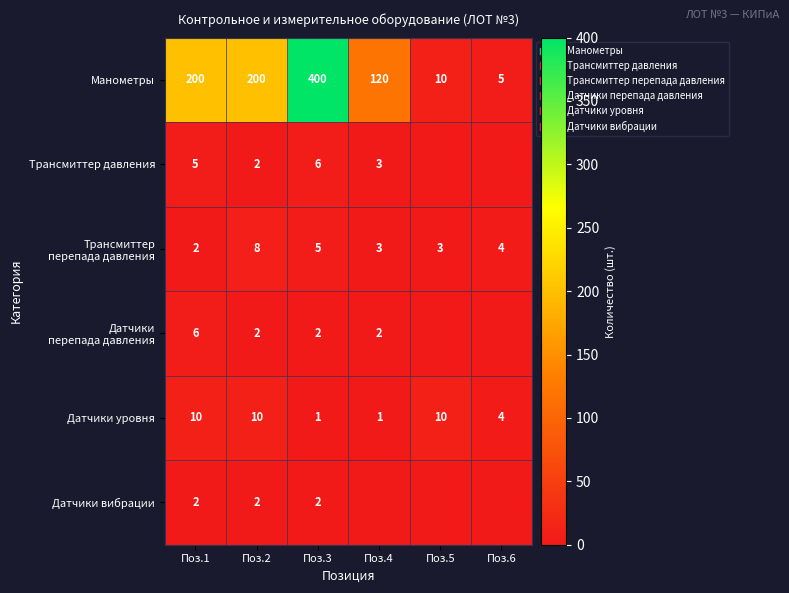

How many series are shown in this chart?

6